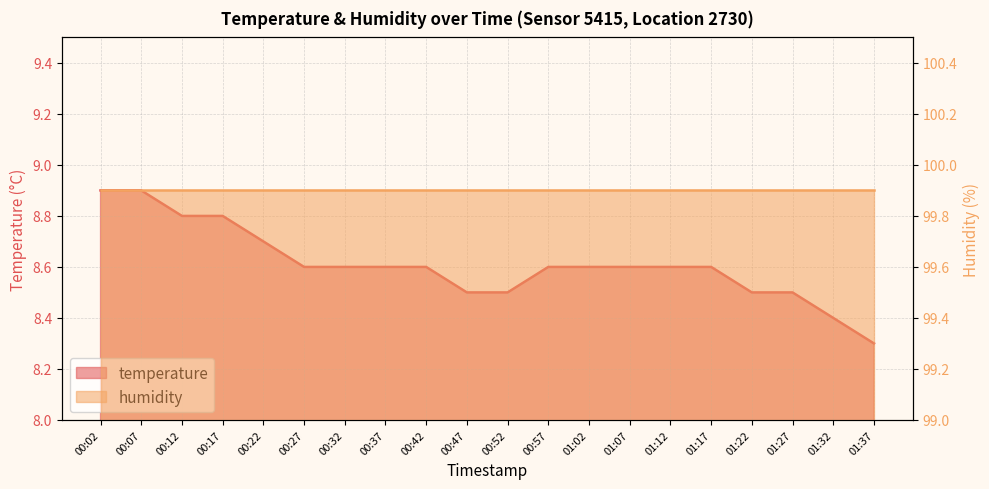

What is the difference between the maximum and minimum values?

0.6